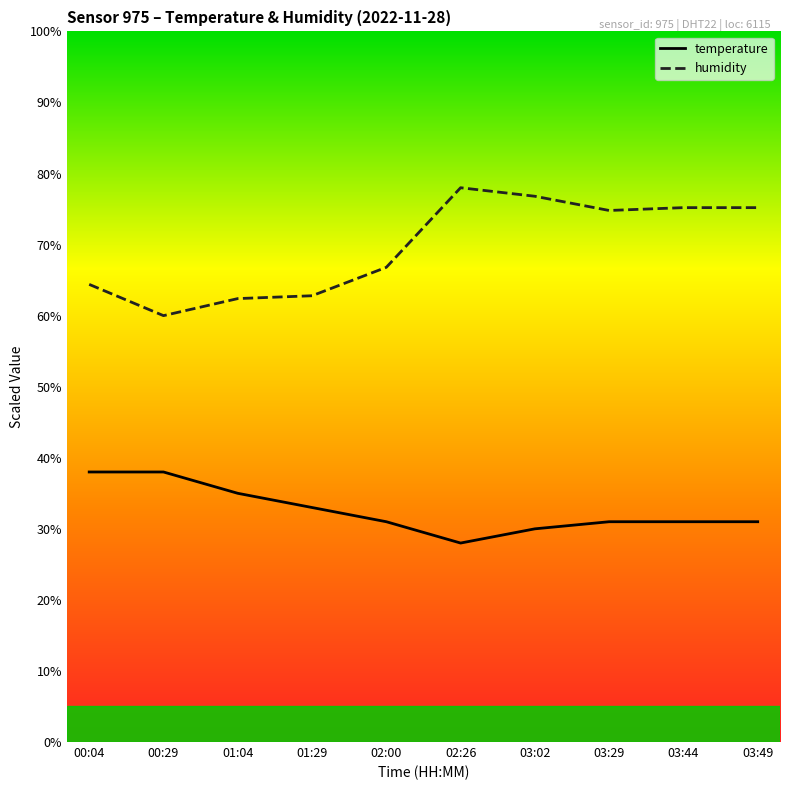

Rank the series at 03:44 from lowest to highest value.

temperature, humidity